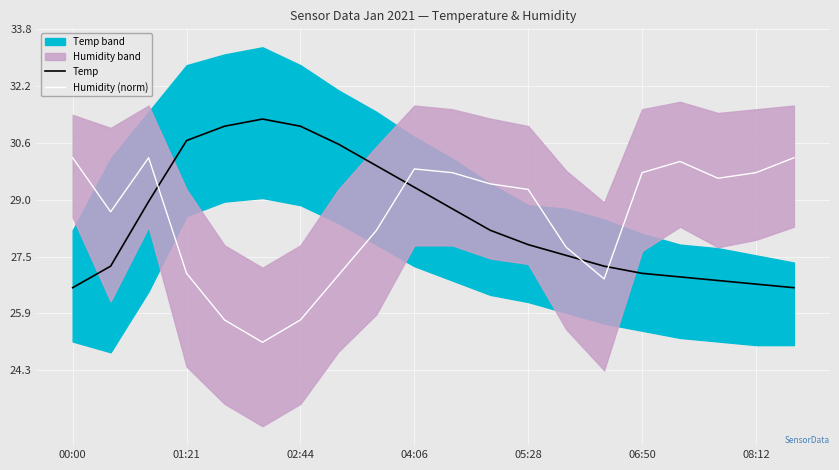

How many categories are shown in the chart?

20